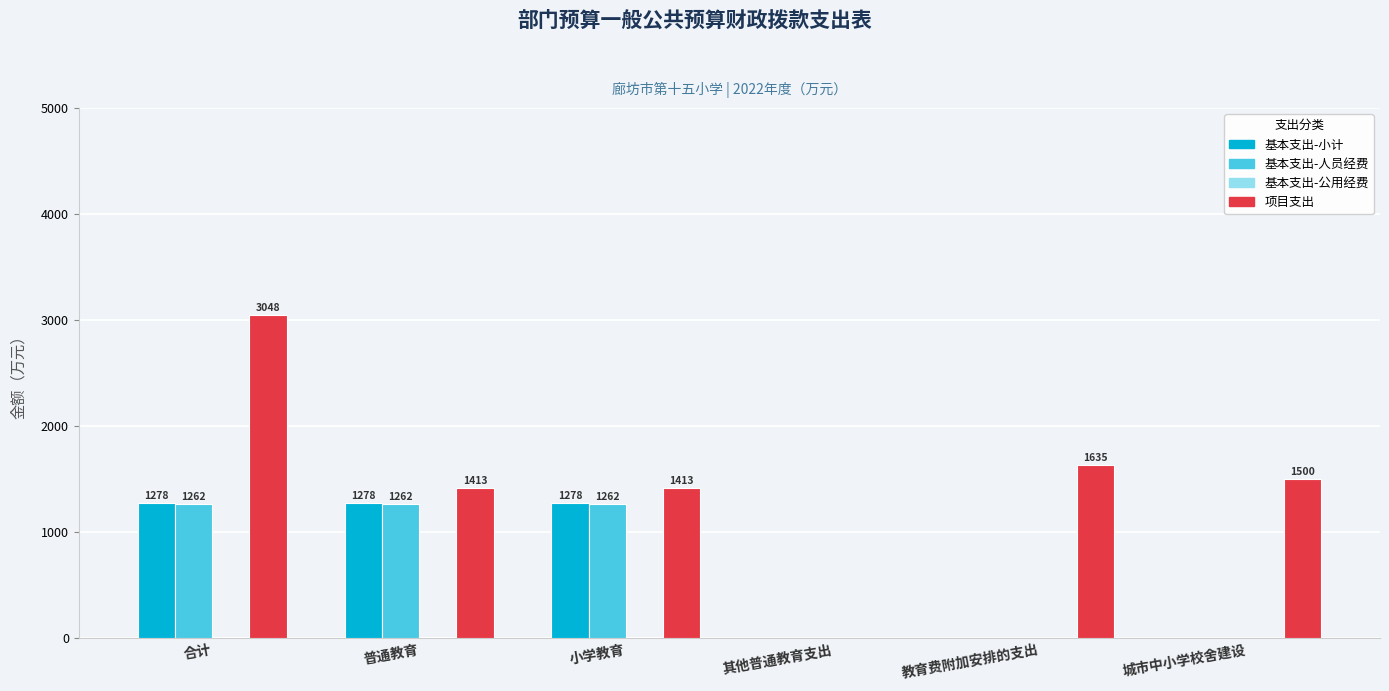

Is the value of 基本支出-人员经费 at 合计 greater than the value of 项目支出 at 教育费附加安排的支出?

No